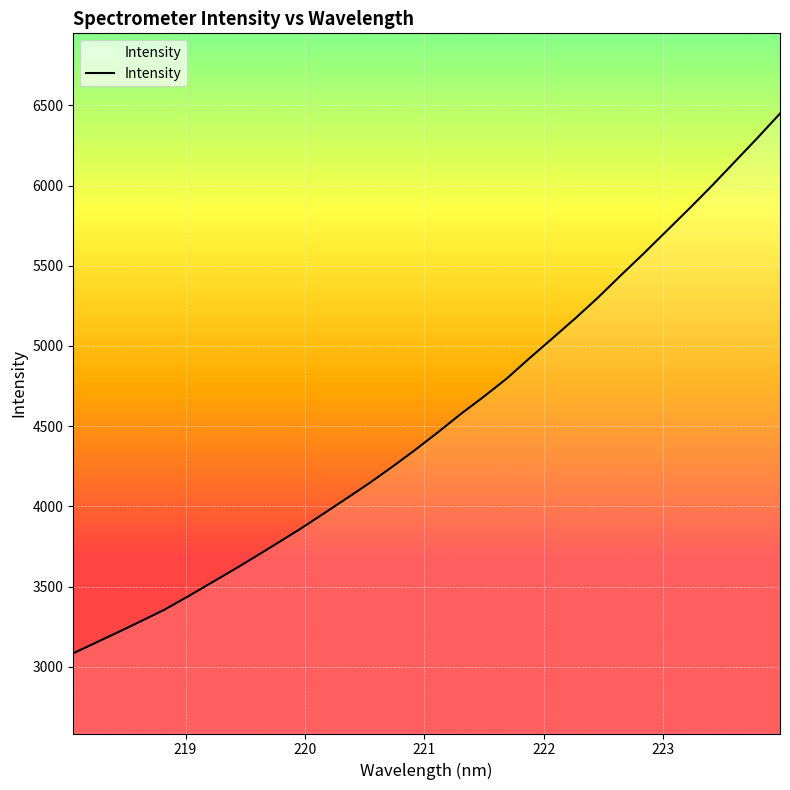

True or false: the data has more than 1 interior local peaks.

False